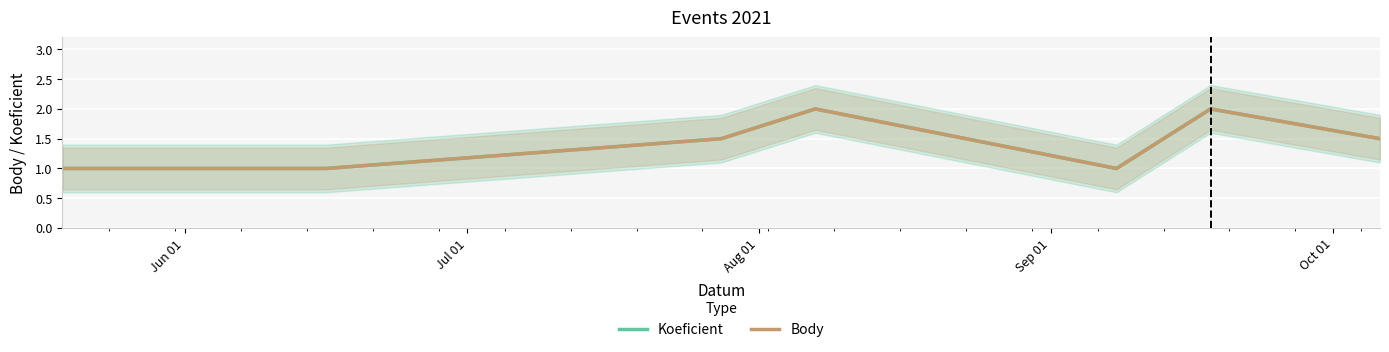

Does the chart display data point markers on the line(s)?

No